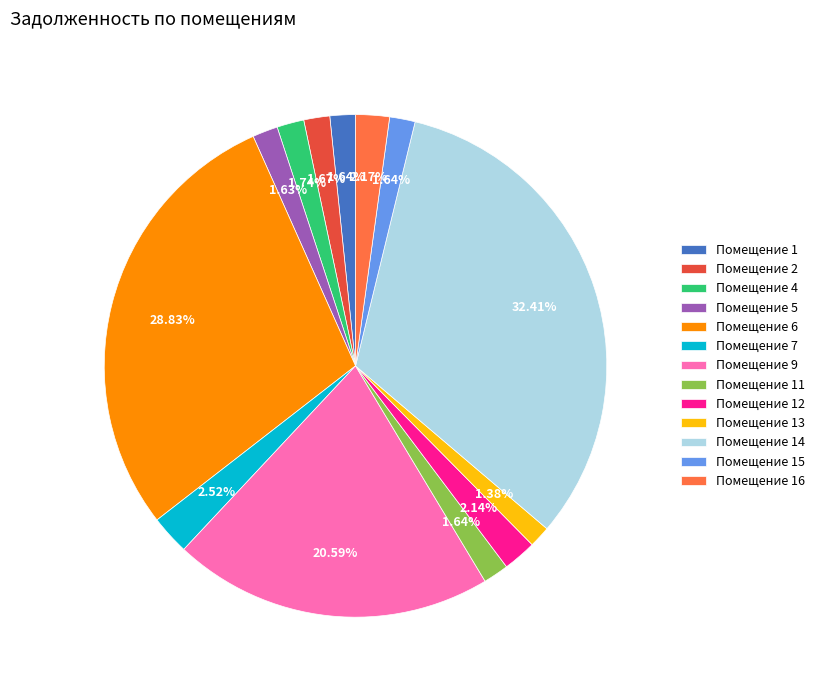

Approximately how many times larger is the value at Помещение 6 compared to Помещение 11?

17.6